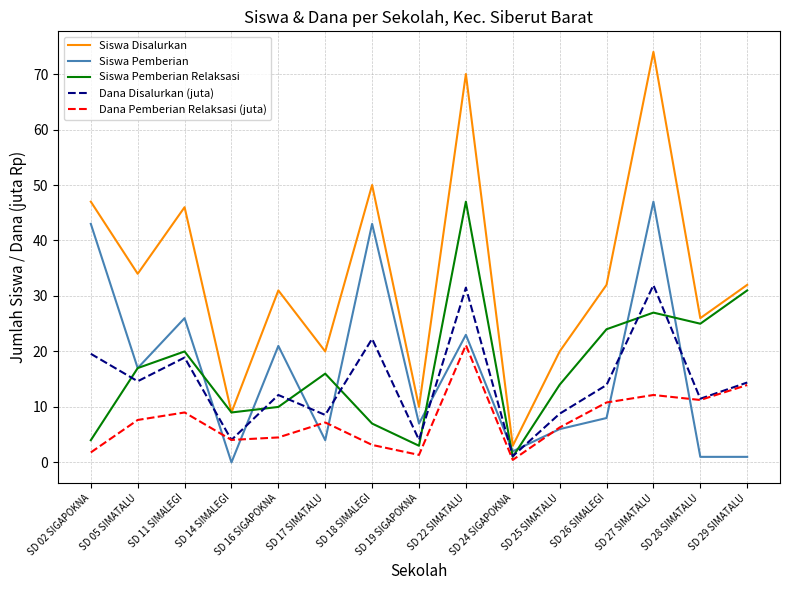

At SD 27 SIMATALU, list the series in order from smallest to largest.

Dana Pemberian Relaksasi (juta), Siswa Pemberian Relaksasi, Dana Disalurkan (juta), Siswa Pemberian, Siswa Disalurkan